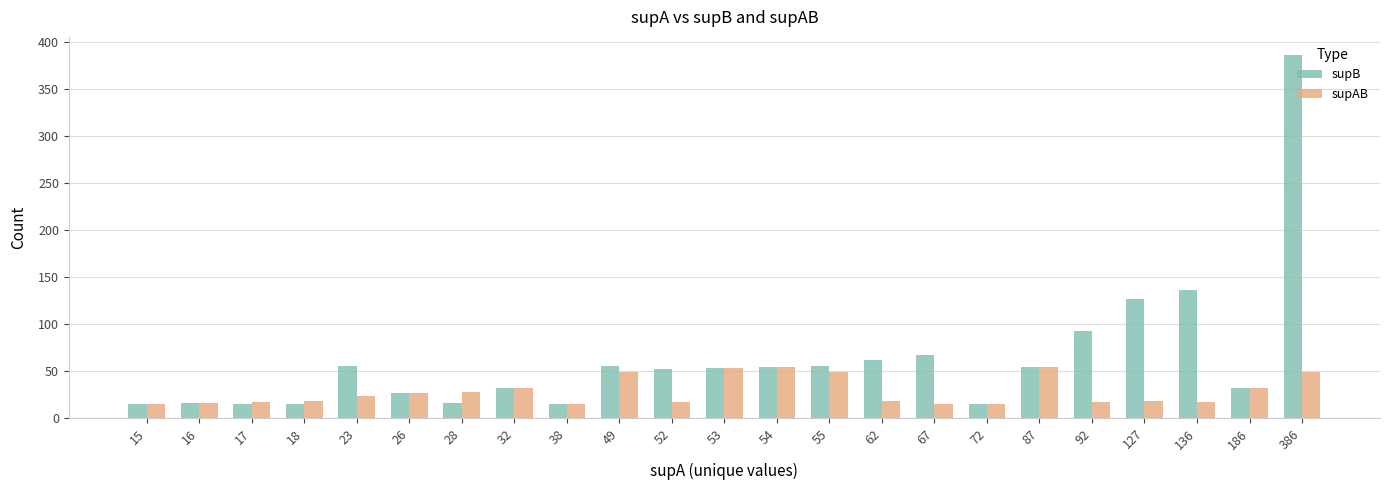

Is it true that supB equals 15 at 18?

True